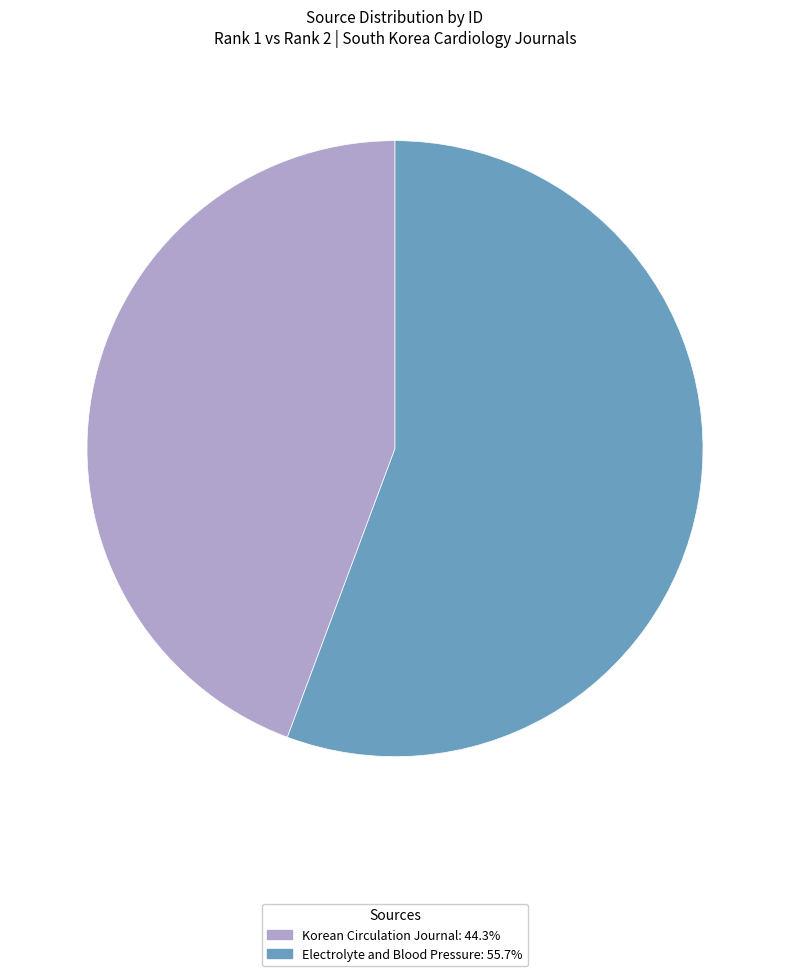

True or false: Korean Circulation Journal accounts for 34% of the total.

False